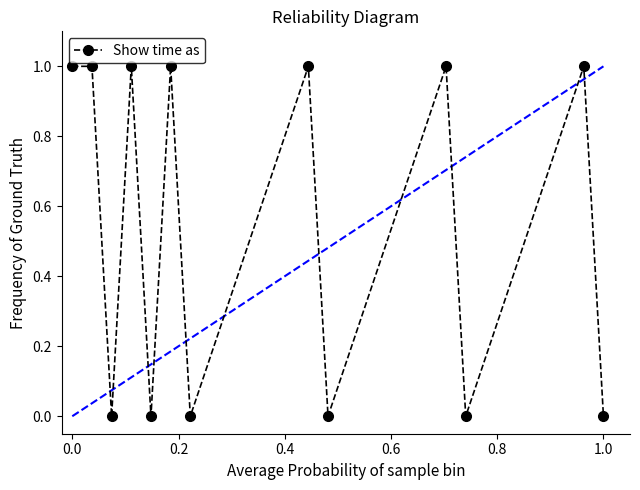

True or false: the data has more than 0 interior local peaks.

True